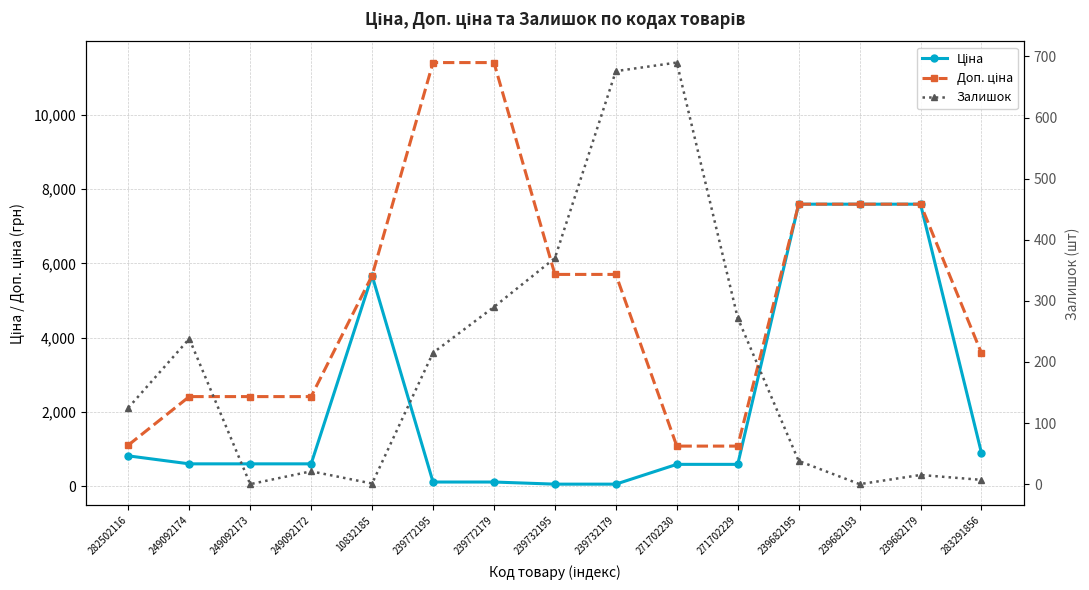

How many lines are shown in the chart?

3